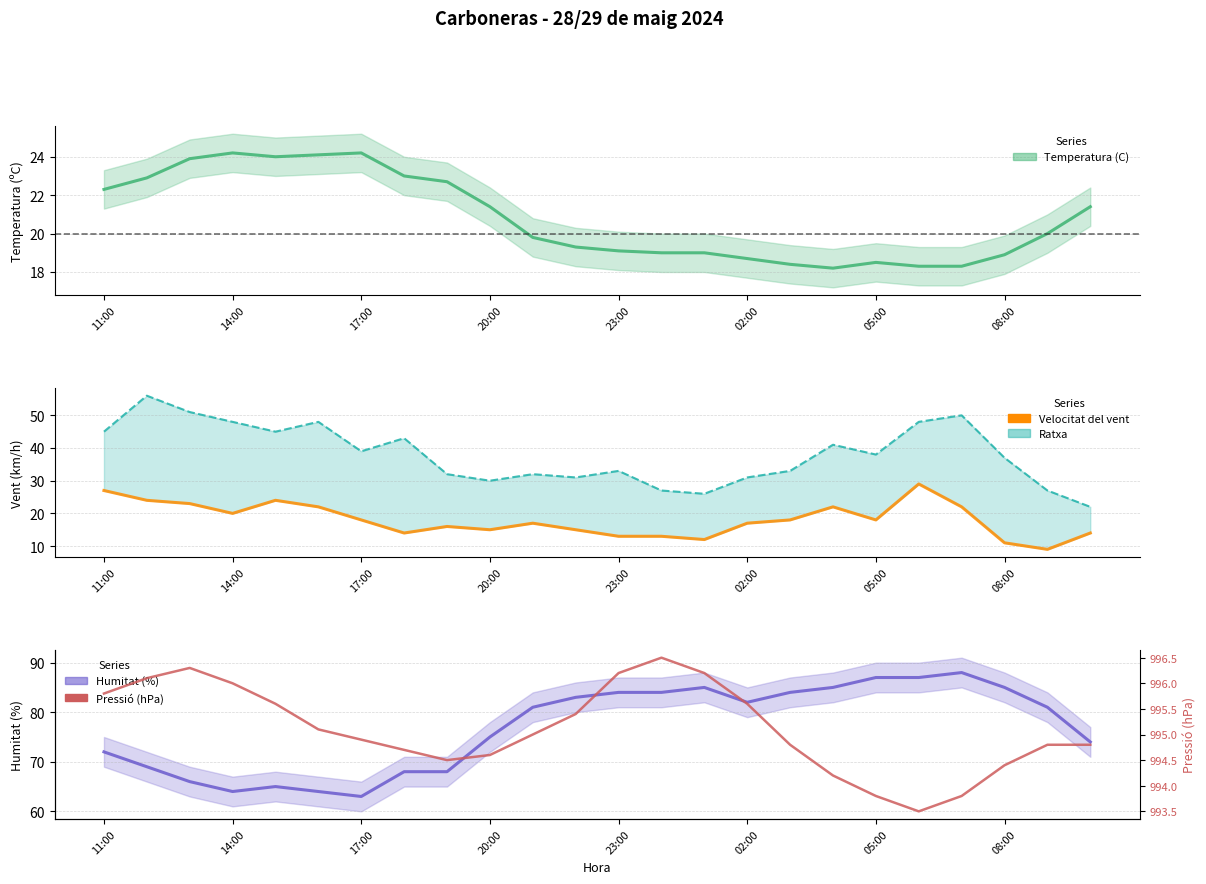

At how many categories does at least one series exceed 771?

24